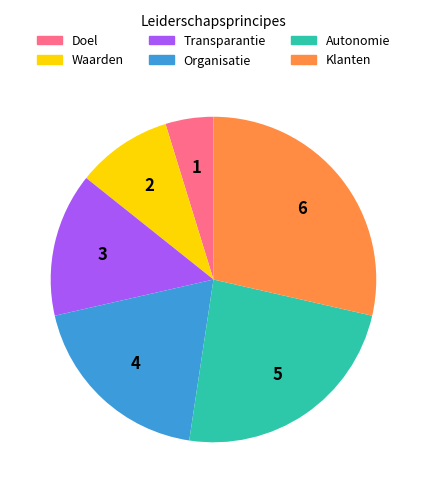

How many segments does this pie chart have?

6